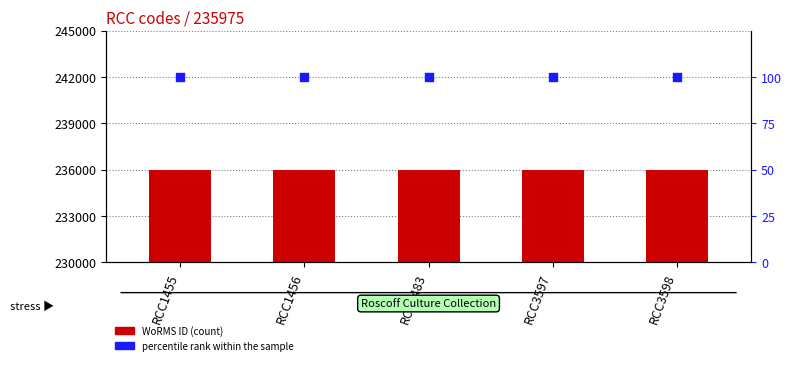

Which series contains the highest Y value?

WoRMS ID